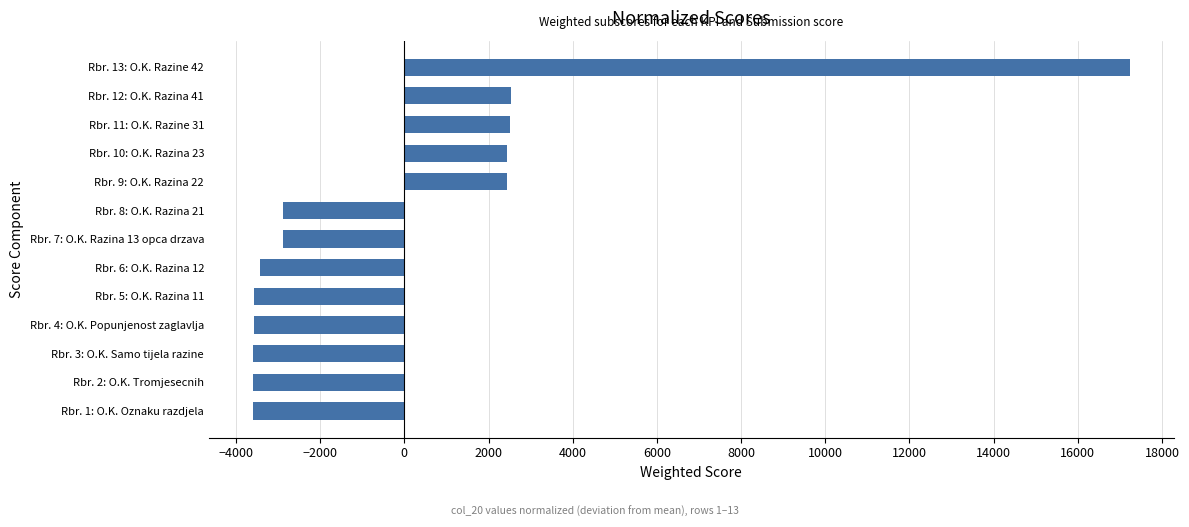

What is the maximum value shown in the chart?

17232.8